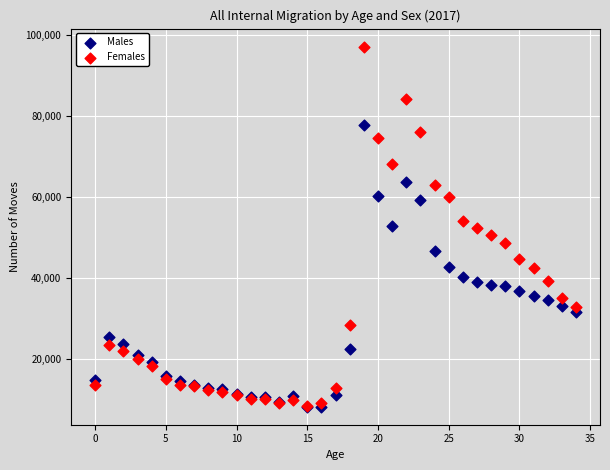

What are all the series names shown in the legend?

Males, Females